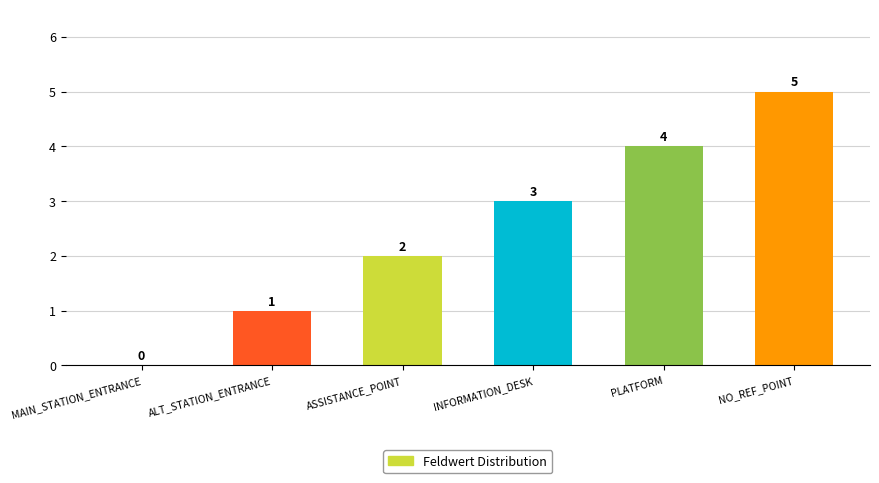

Are the bars horizontal?

No